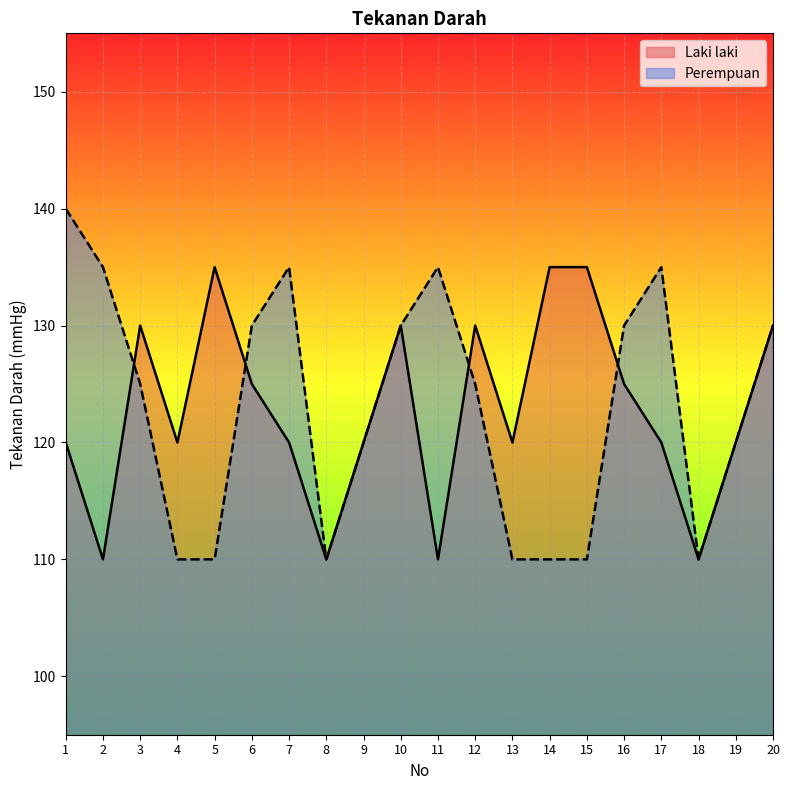

Where does the Perempuan series first go above 125?

1